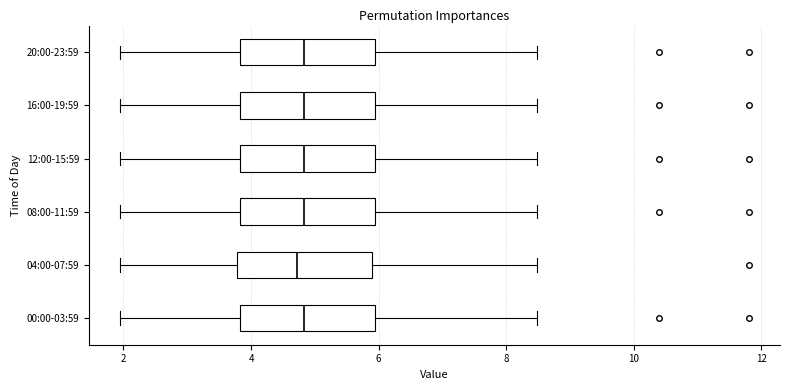

Reading bottom to top, read every box against the x-axis: the position of its median line, the range the box covers, and the ends of its whiskers. The values are not printed on the chart, so give them approximately, as read against the axis.

00:00-03:59: median 4.8, box 3.8 to 6.0, whiskers 2.0 to 8.4
04:00-07:59: median 4.8, box 3.8 to 6.0, whiskers 2.0 to 8.4
08:00-11:59: median 4.8, box 3.8 to 6.0, whiskers 2.0 to 8.4
12:00-15:59: median 4.8, box 3.8 to 6.0, whiskers 2.0 to 8.4
16:00-19:59: median 4.8, box 3.8 to 6.0, whiskers 2.0 to 8.4
20:00-23:59: median 4.8, box 3.8 to 6.0, whiskers 2.0 to 8.4